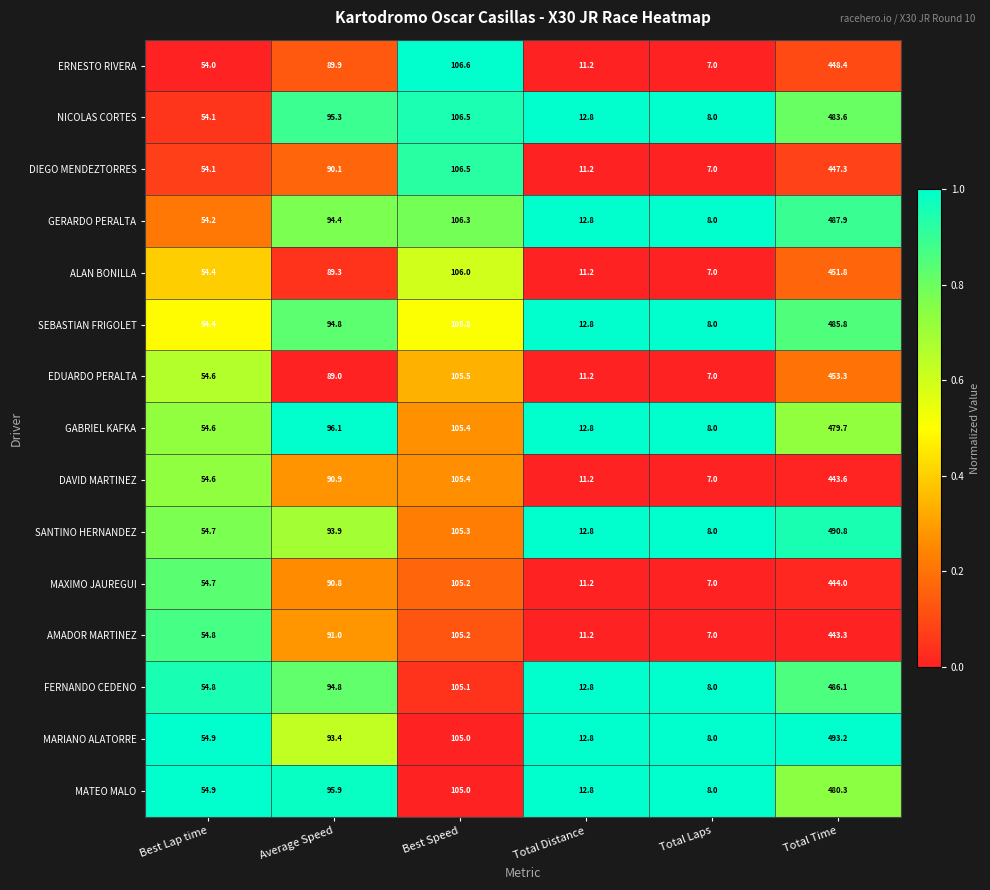

Rank the series by their maximum value, from lowest to highest.

AMADOR MARTINEZ, DAVID MARTINEZ, MAXIMO JAUREGUI, DIEGO MENDEZTORRES, ERNESTO RIVERA, ALAN BONILLA, EDUARDO PERALTA, GABRIEL KAFKA, MATEO MALO, NICOLAS CORTES, SEBASTIAN FRIGOLET, FERNANDO CEDENO, GERARDO PERALTA, SANTINO HERNANDEZ, MARIANO ALATORRE